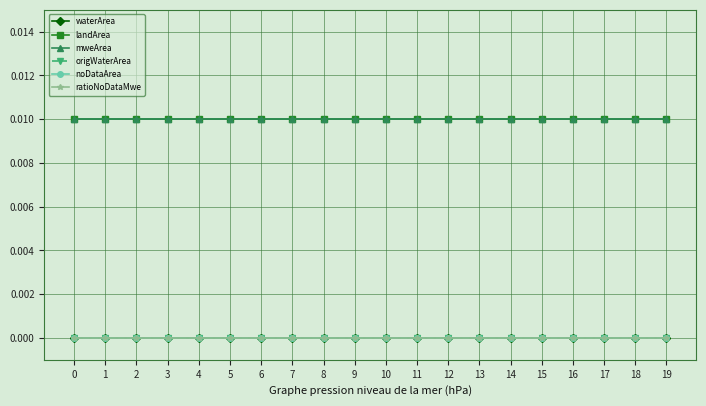

Is this an area chart (filled region under the line)?

No